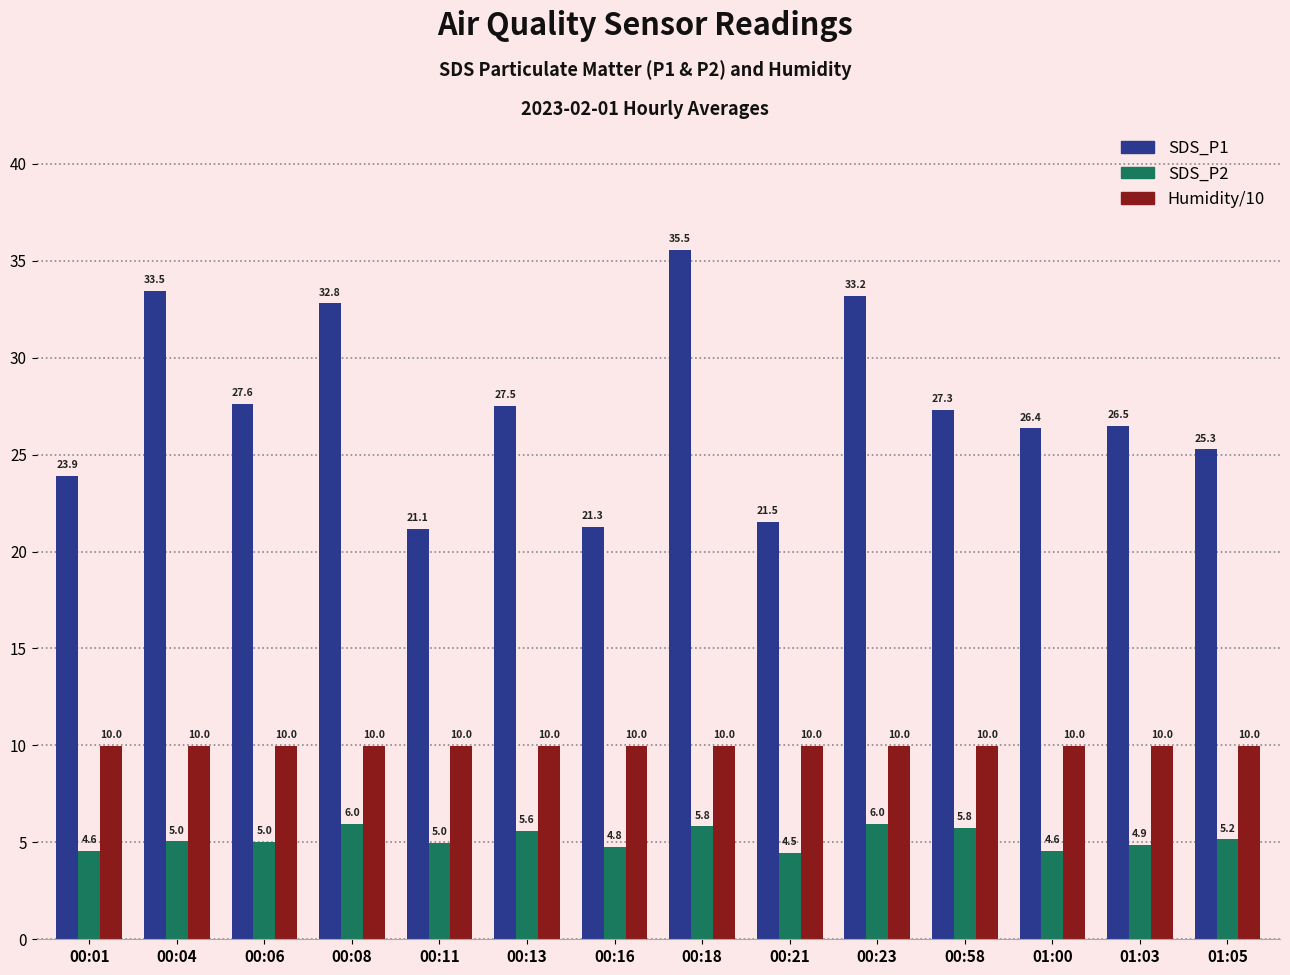

Is it true that SDS_P2 equals 1.4 at 01:03?

False